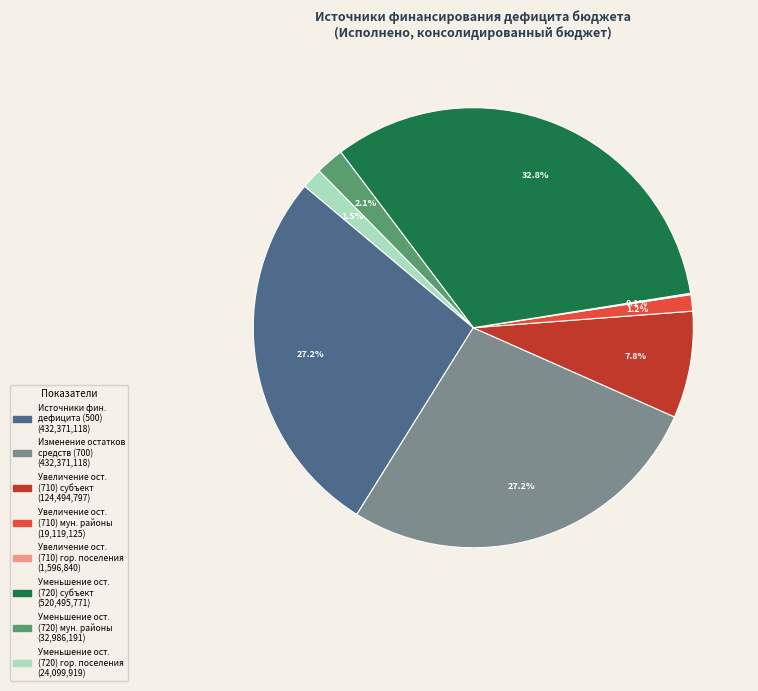

Does any single category account for the majority?

No